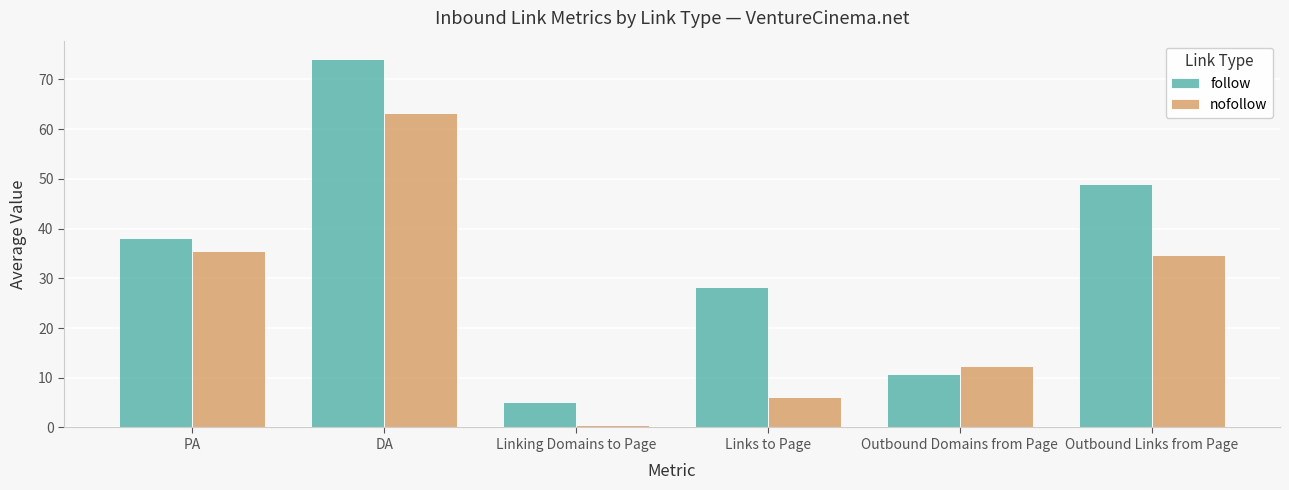

What is the highest value of the nofollow series?

63.2